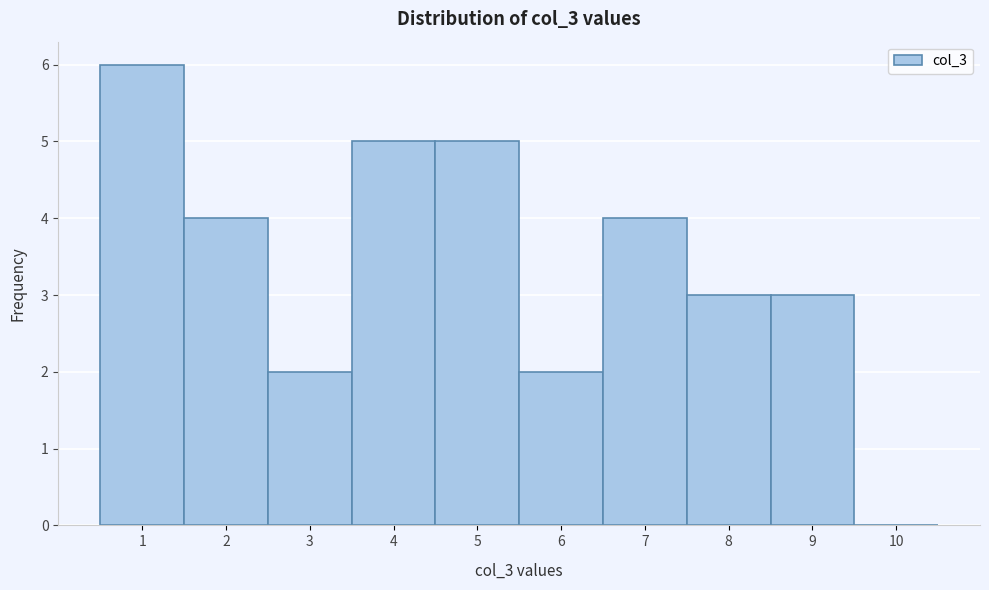

Reading left to right, list every bar in this chart as the range it spans on the x-axis followed by its height. The values are not printed on the chart, so give them approximately, as read against the axis.

0.5 to 1.5: 6
1.5 to 2.5: 4
2.5 to 3.5: 2
3.5 to 4.5: 5
4.5 to 5.5: 5
5.5 to 6.5: 2
6.5 to 7.5: 4
7.5 to 8.5: 3
8.5 to 9.5: 3
9.5 to 10.5: 0